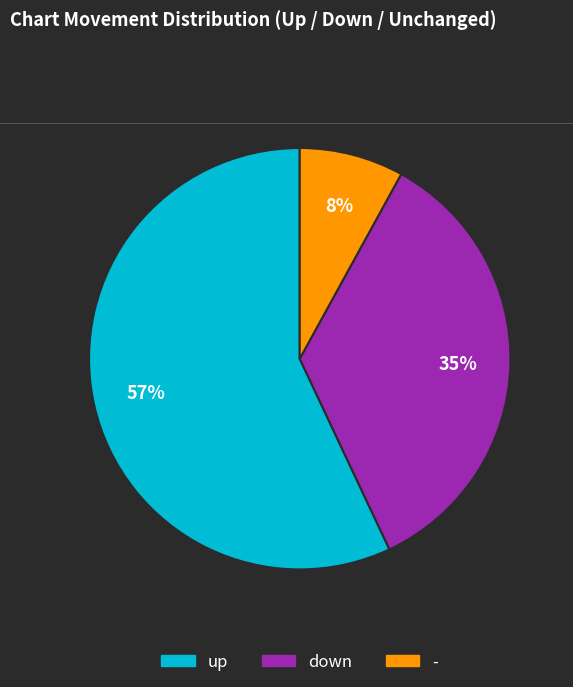

Count the number of slices in the pie.

3